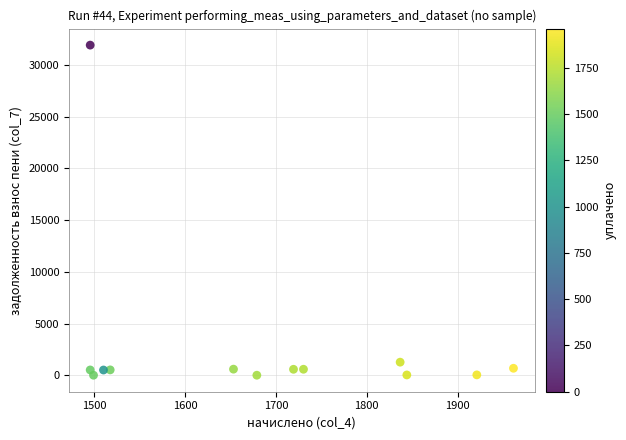

What is the range of X values (max minus min)?

465.6